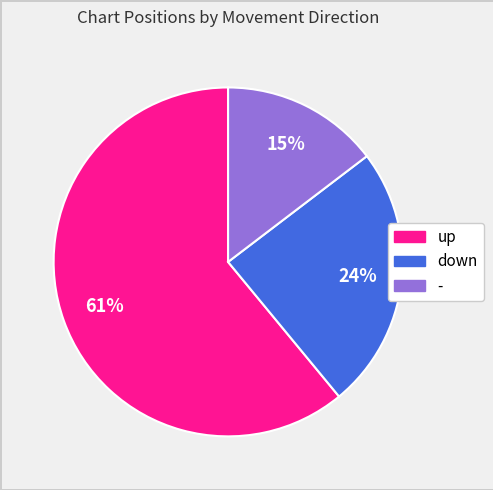

To the nearest percent, what percentage of the pie is -?

15%